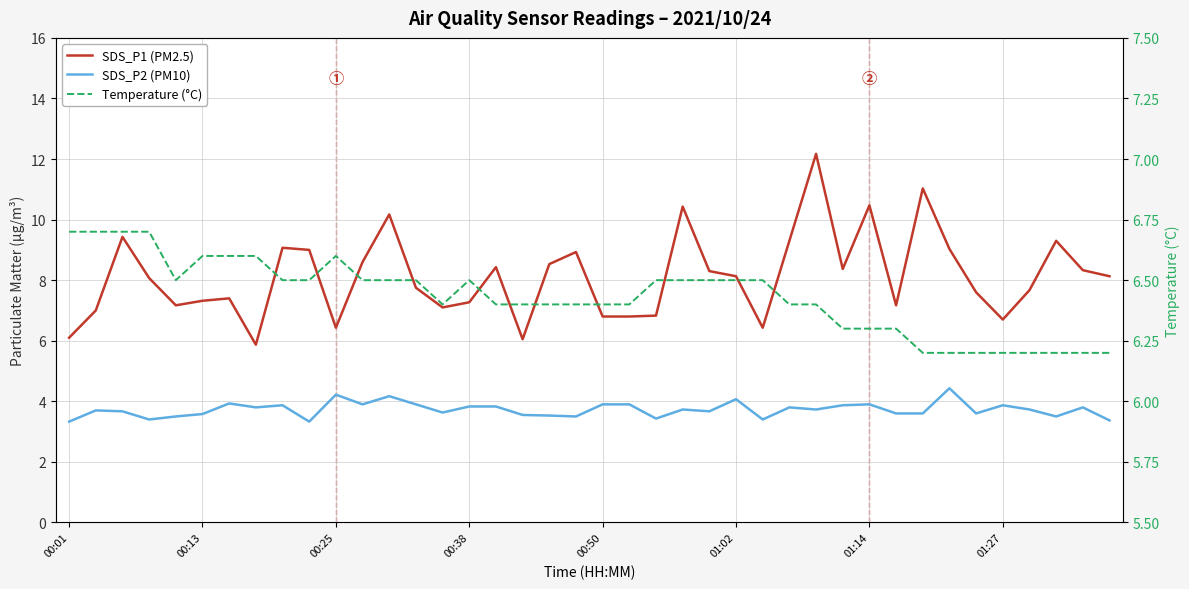

List the series in order of their overall mean, lowest first.

SDS_P2 (PM10), Temperature (°C), SDS_P1 (PM2.5)